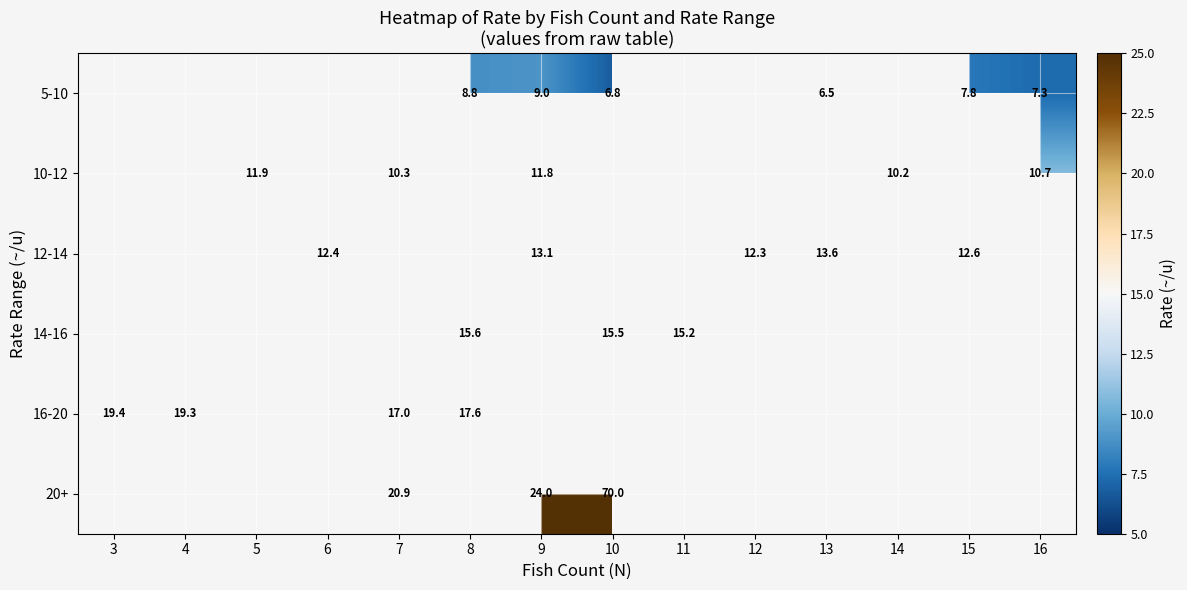

Which category has the highest value across all series?

10